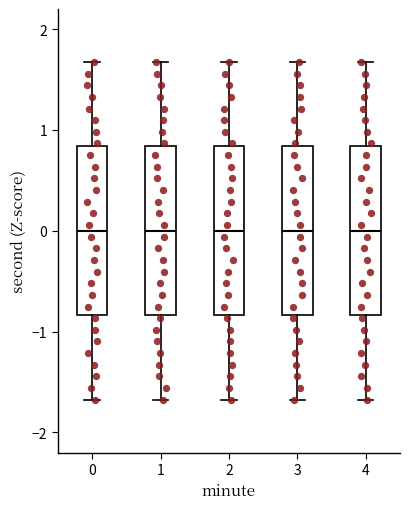

Reading left to right, read every box against the y-axis: the position of its median line, the range the box covers, and the ends of its whiskers. The values are not printed on the chart, so give them approximately, as read against the axis.

0: median 0.0, box -0.8 to 0.8, whiskers -1.7 to 1.7
1: median 0.0, box -0.8 to 0.8, whiskers -1.7 to 1.7
2: median 0.0, box -0.8 to 0.8, whiskers -1.7 to 1.7
3: median 0.0, box -0.8 to 0.8, whiskers -1.7 to 1.7
4: median 0.0, box -0.8 to 0.8, whiskers -1.7 to 1.7